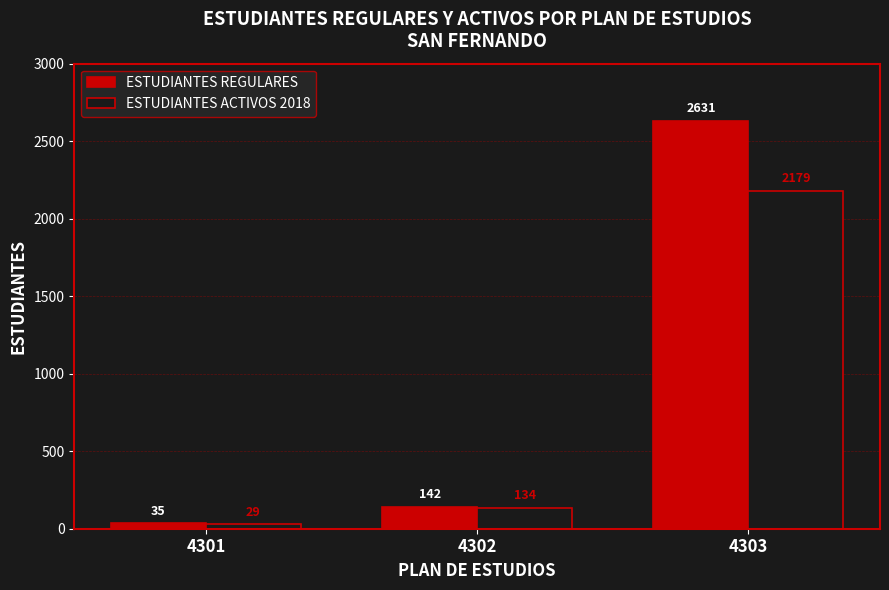

What is the spread (max minus min) of values at 4303?

452